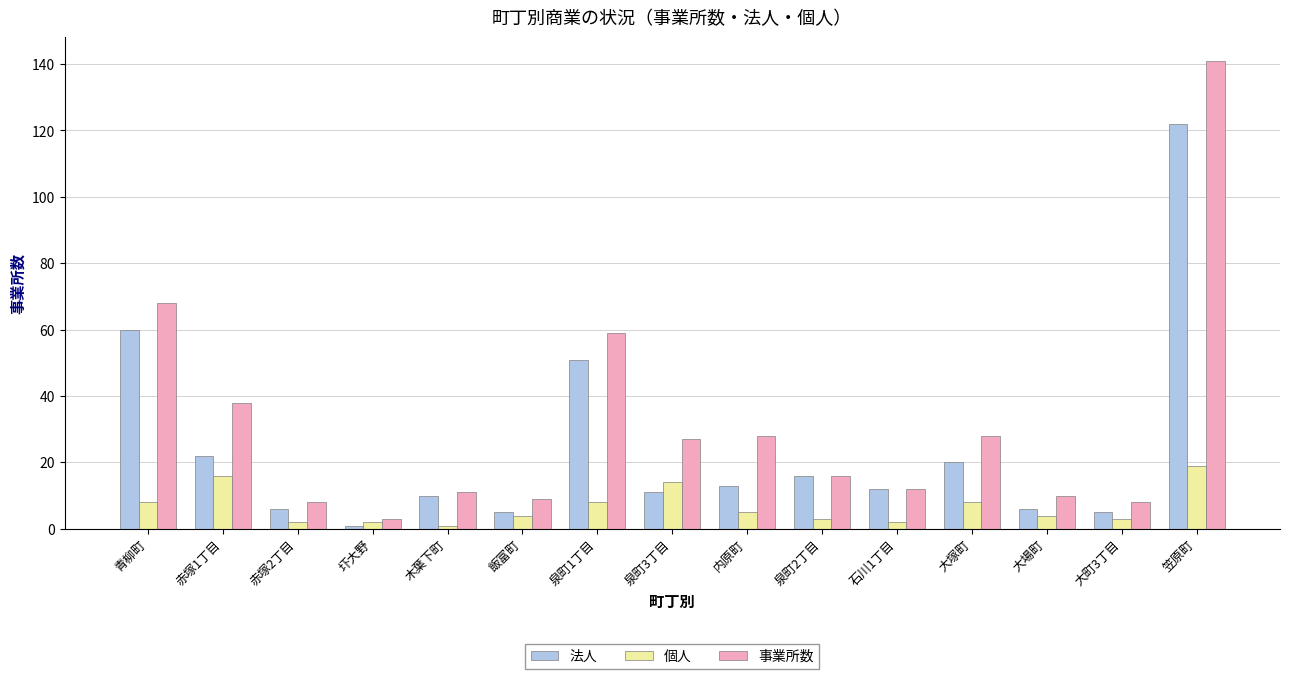

How many values in the 事業所数 series are below 16?

7